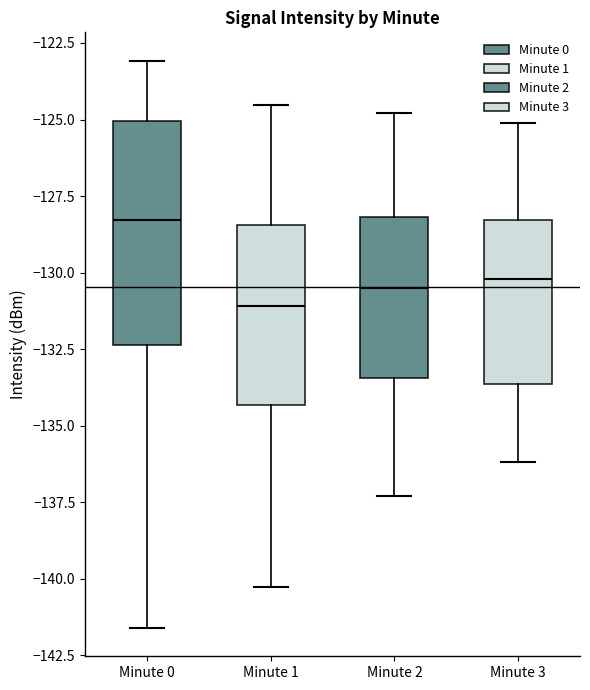

Where does the upper whisker of the box for Minute 2 end on the y-axis? The values are not printed on the chart, so give them approximately, as read against the axis.

-125.0